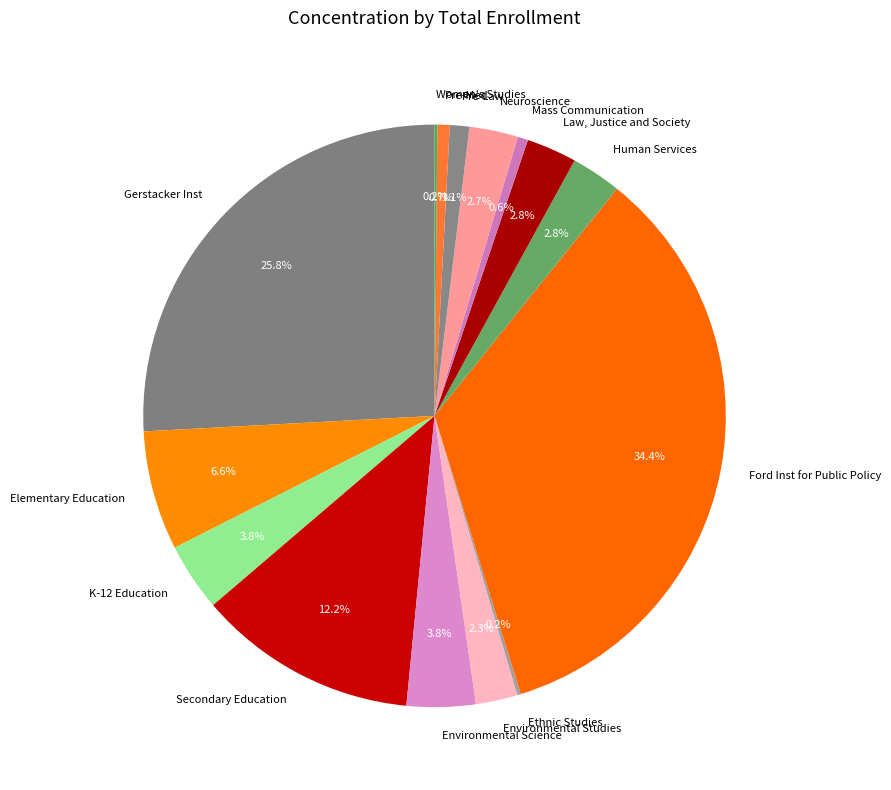

Which slice is the largest?

Ford Inst for Public Policy